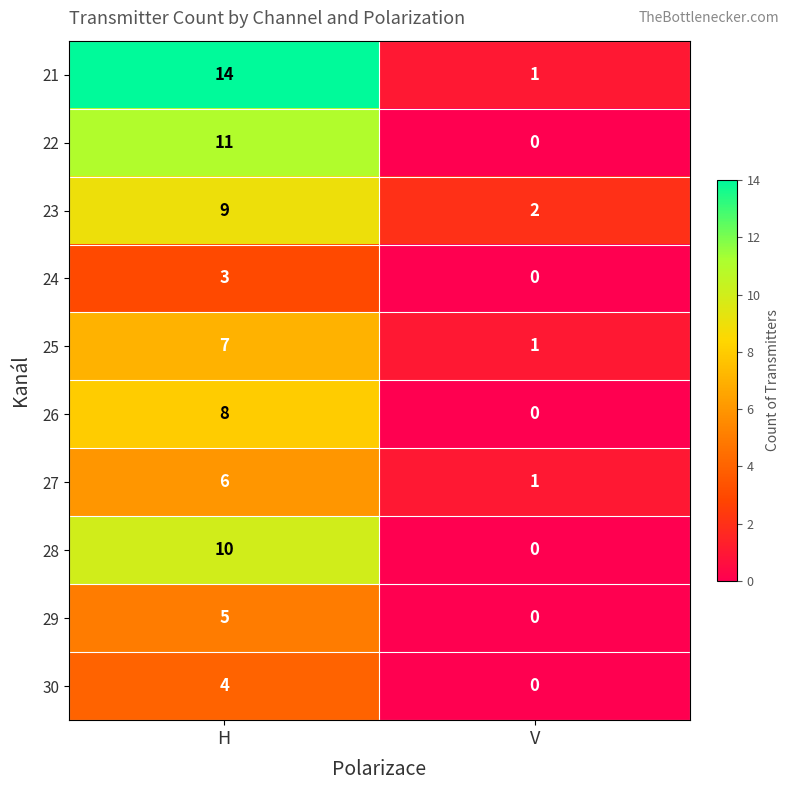

At which category is the sum across all series the highest?

H